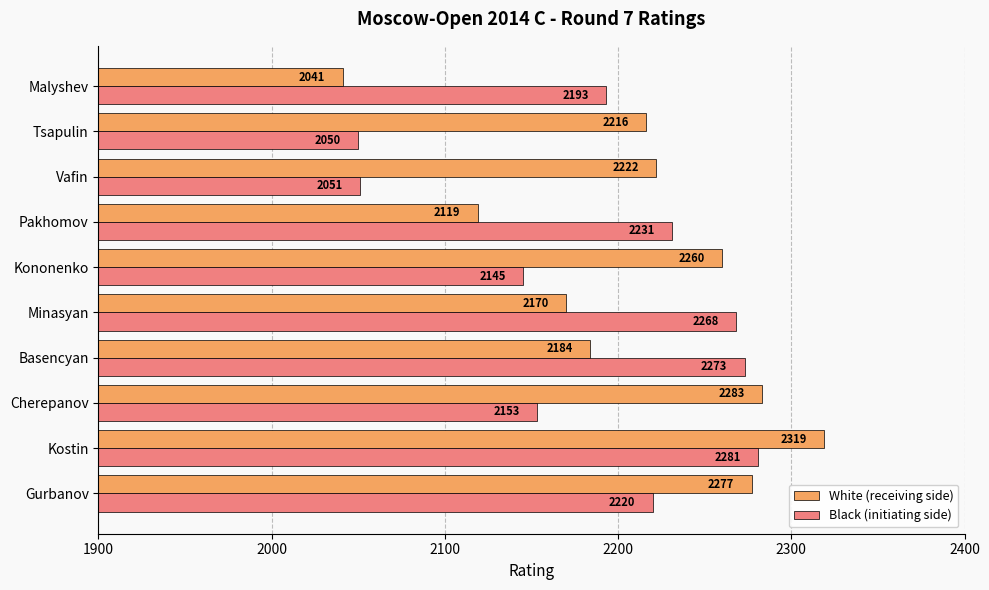

How many distinct data groups are displayed?

2